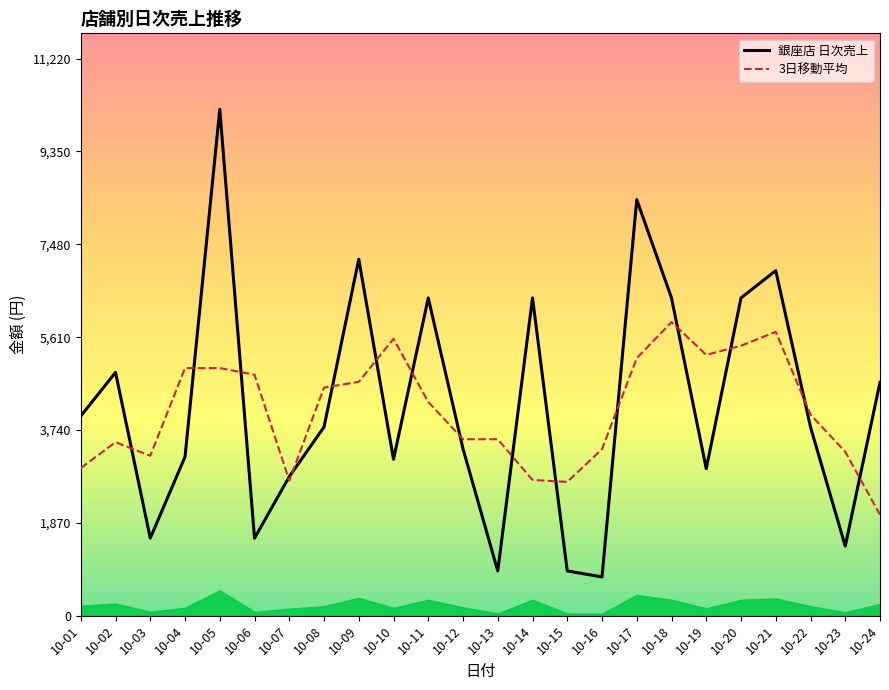

Which series has the largest total across all categories?

銀座店 日次売上